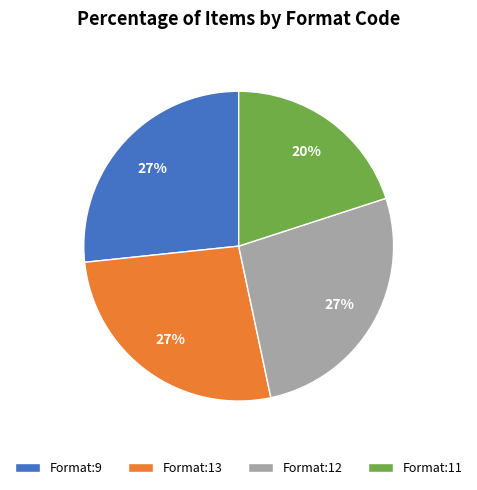

Which slice is the smallest?

Format:11